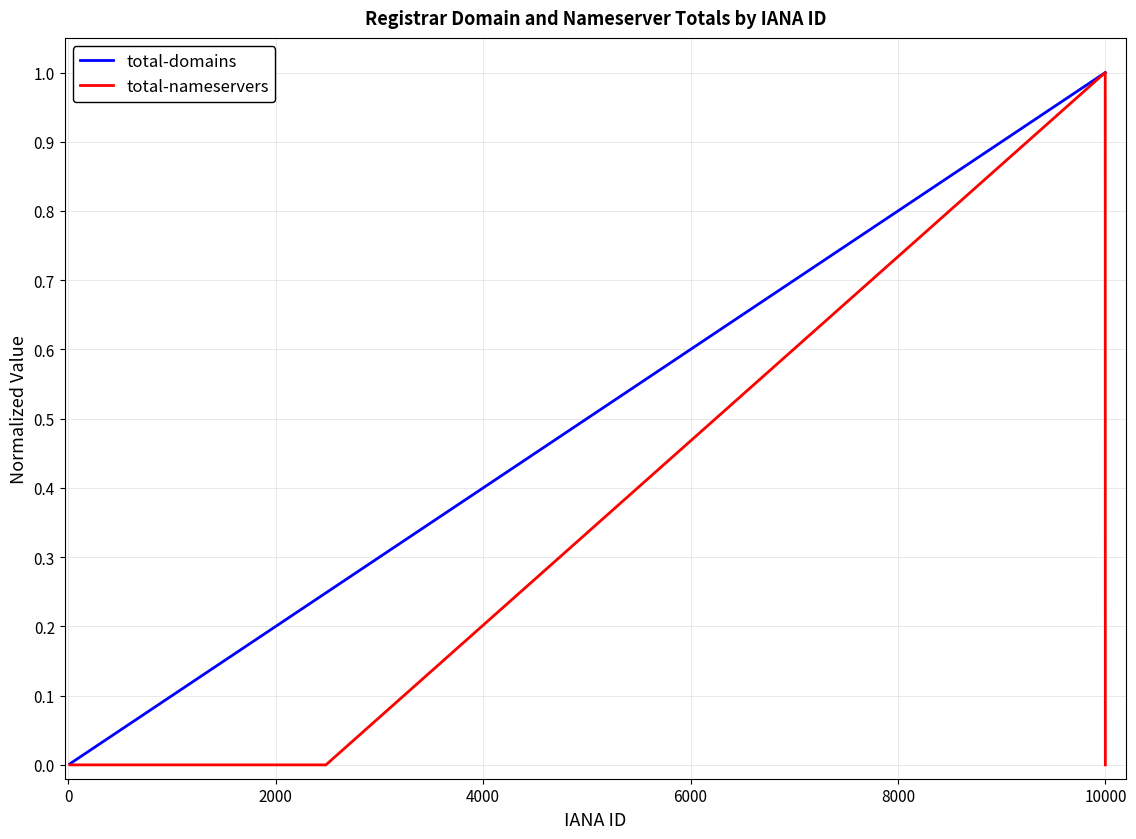

List the series in order of their overall mean, highest first.

total-domains, total-nameservers